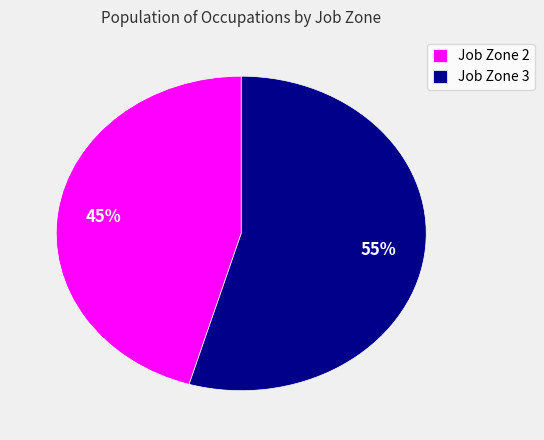

Is the sum of Job Zone 3 and Job Zone 2 greater than half?

Yes